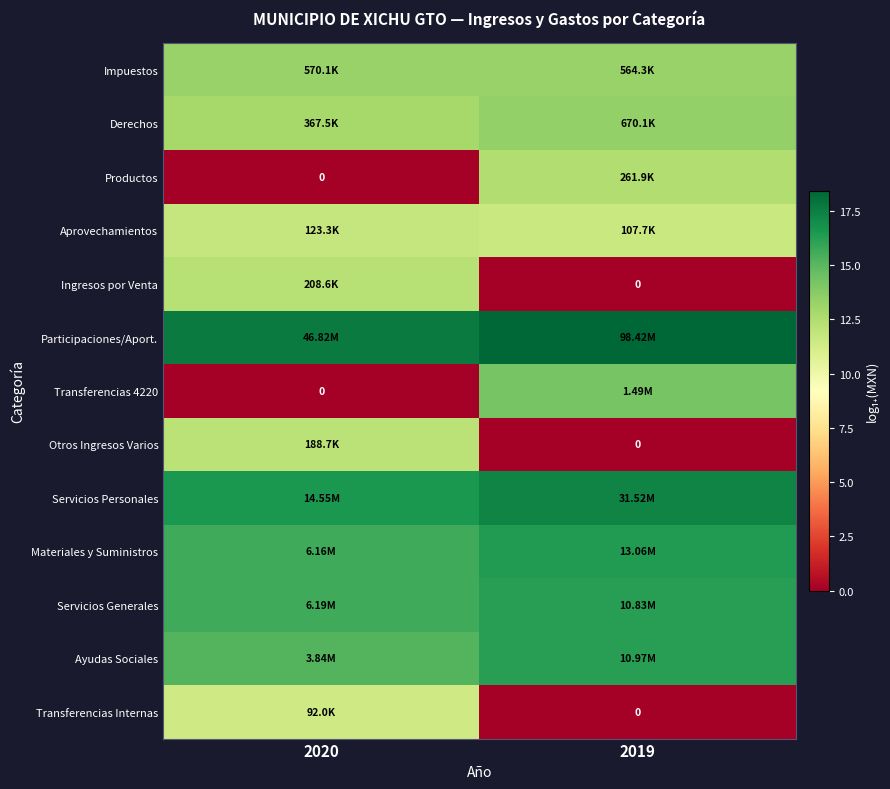

At which label is Productos closest to 6?

2020